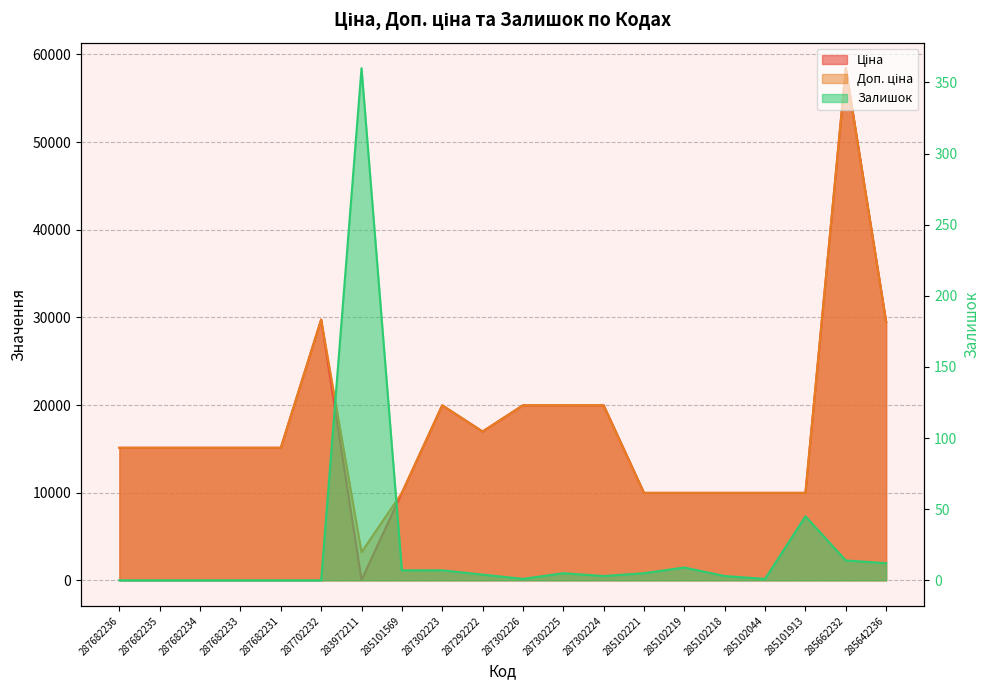

What is the label of the 15th point from the right?

287702232